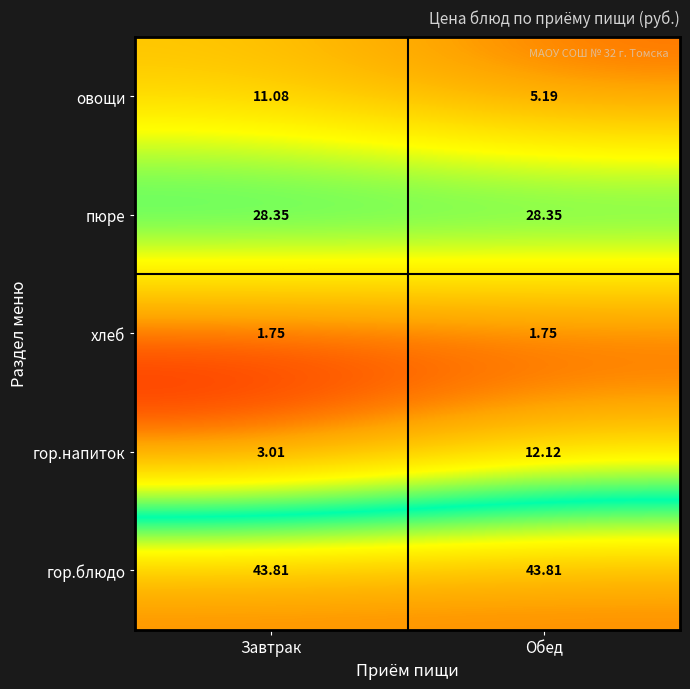

Which category has the lowest value in the гор.напиток series?

Завтрак